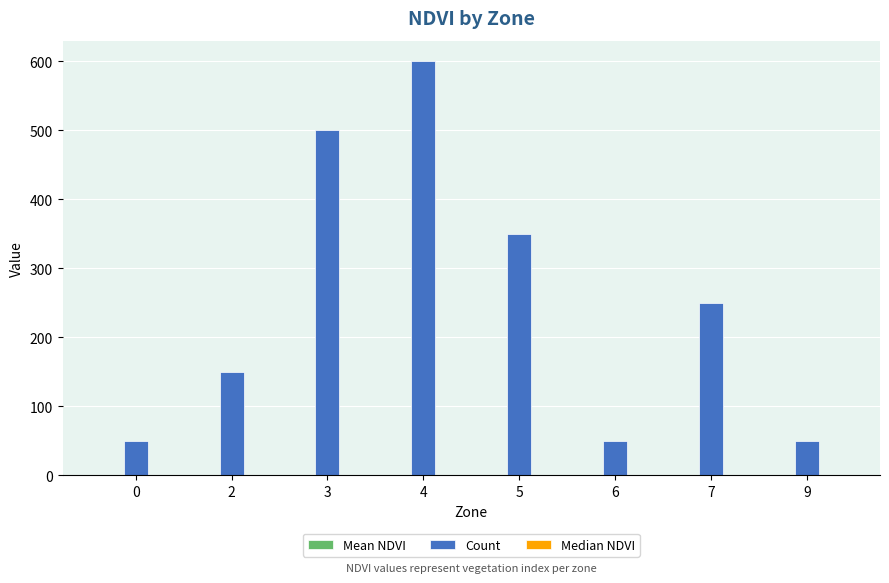

Between 3 and 5, which series saw the biggest shift?

Count